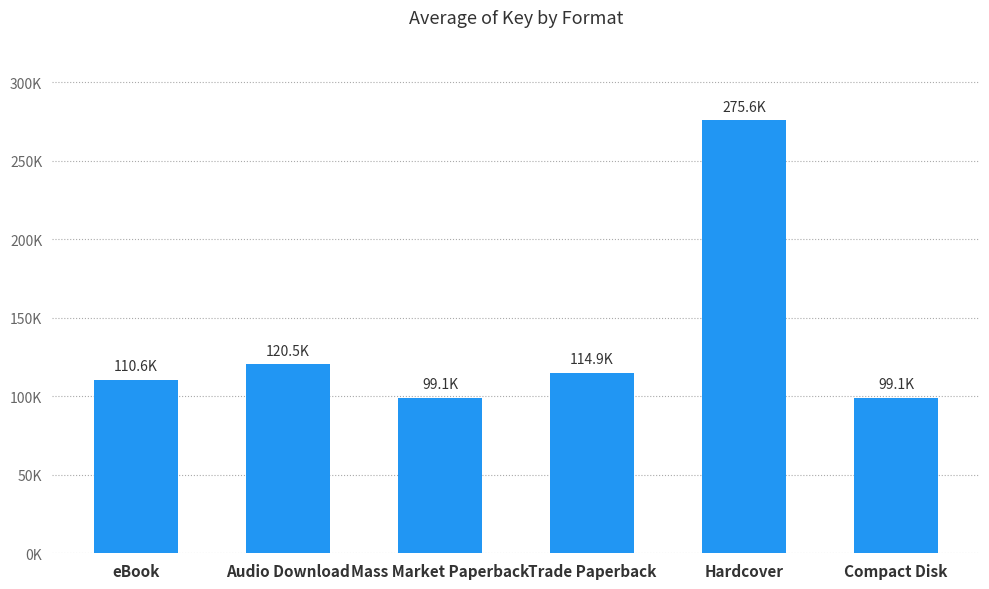

At which label does the data first exceed 114933496?

Audio Download